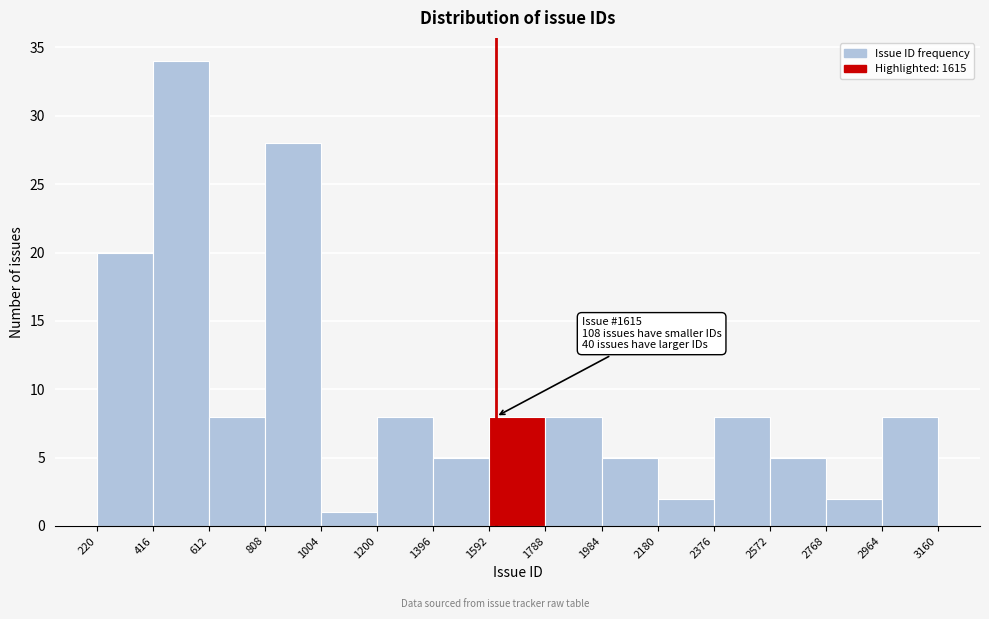

Over which range of the x-axis is the bar tallest?

416 to 612